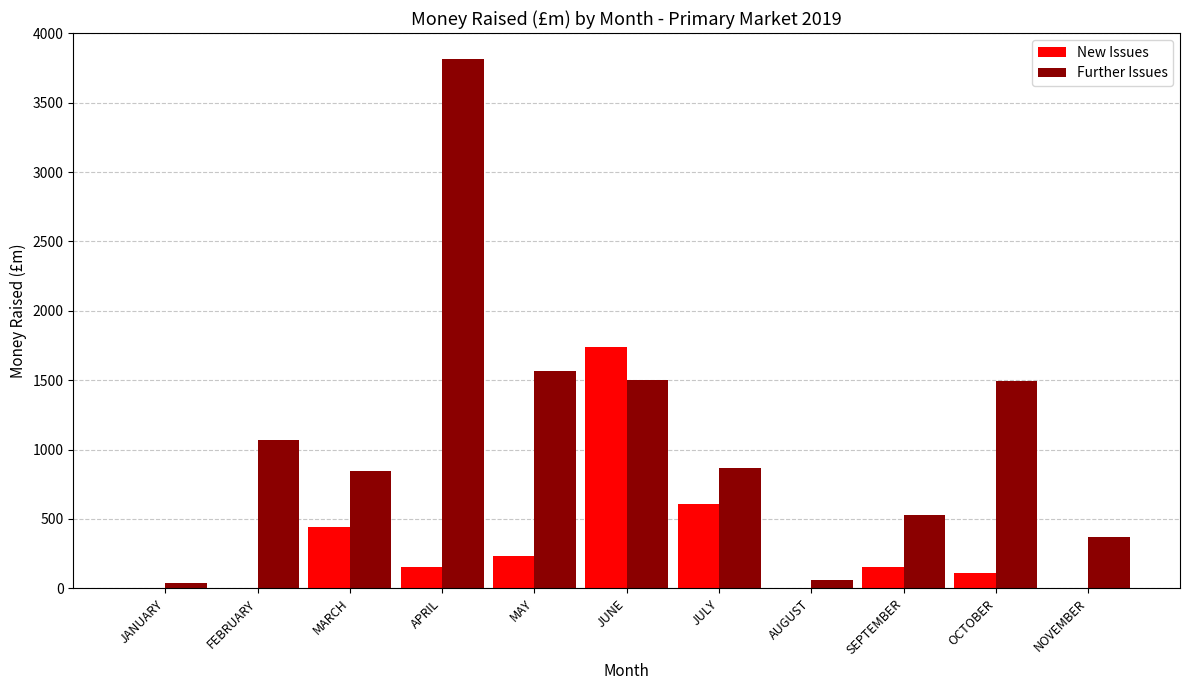

What is the spread (max minus min) of values at AUGUST?

60.7